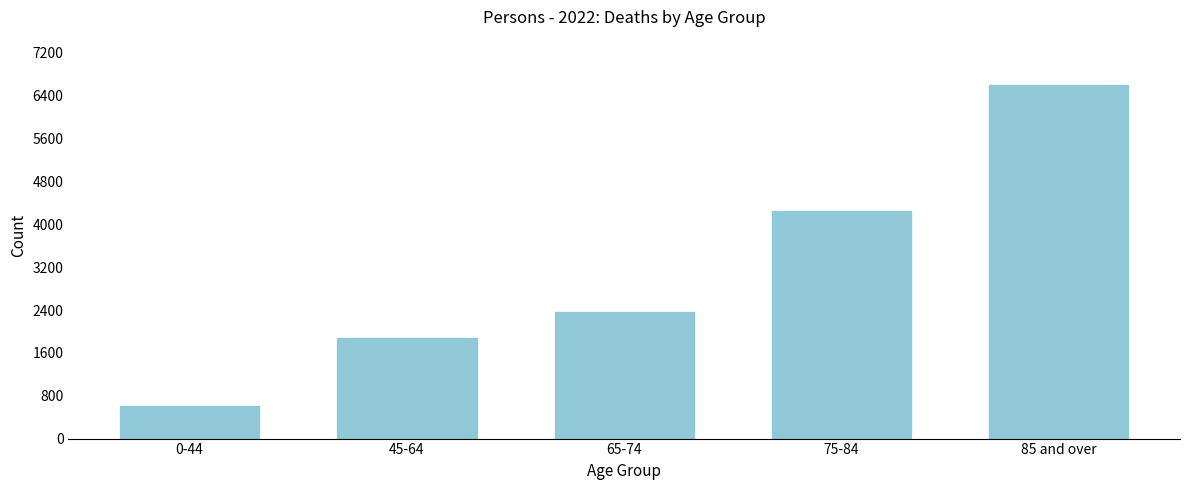

Reading right to left, what are all the values shown in this chart?

6611	4274	2388	1901	631